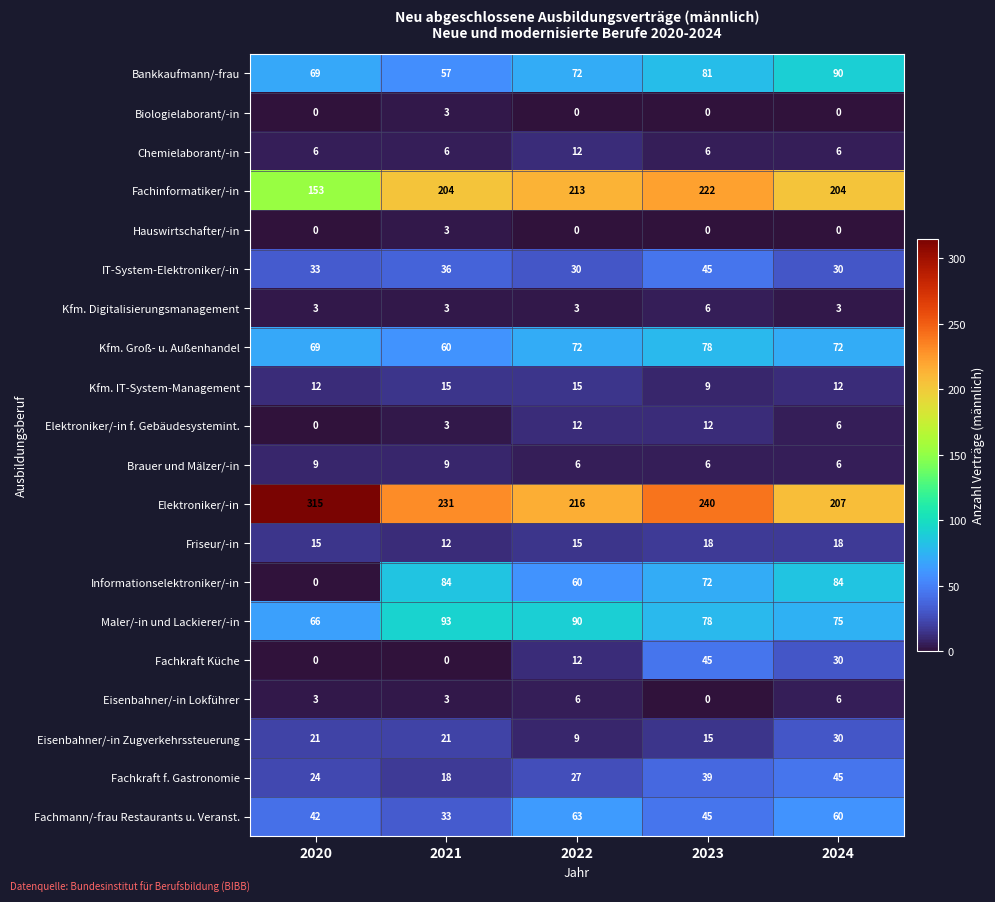

How many values in the Eisenbahner/-in Lokführer series are below 3?

1